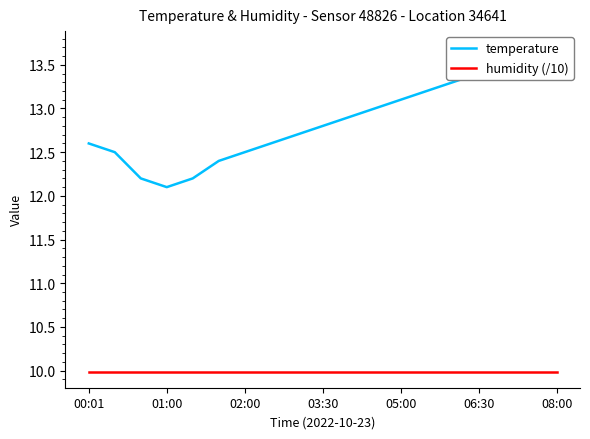

How many lines are shown in the chart?

2